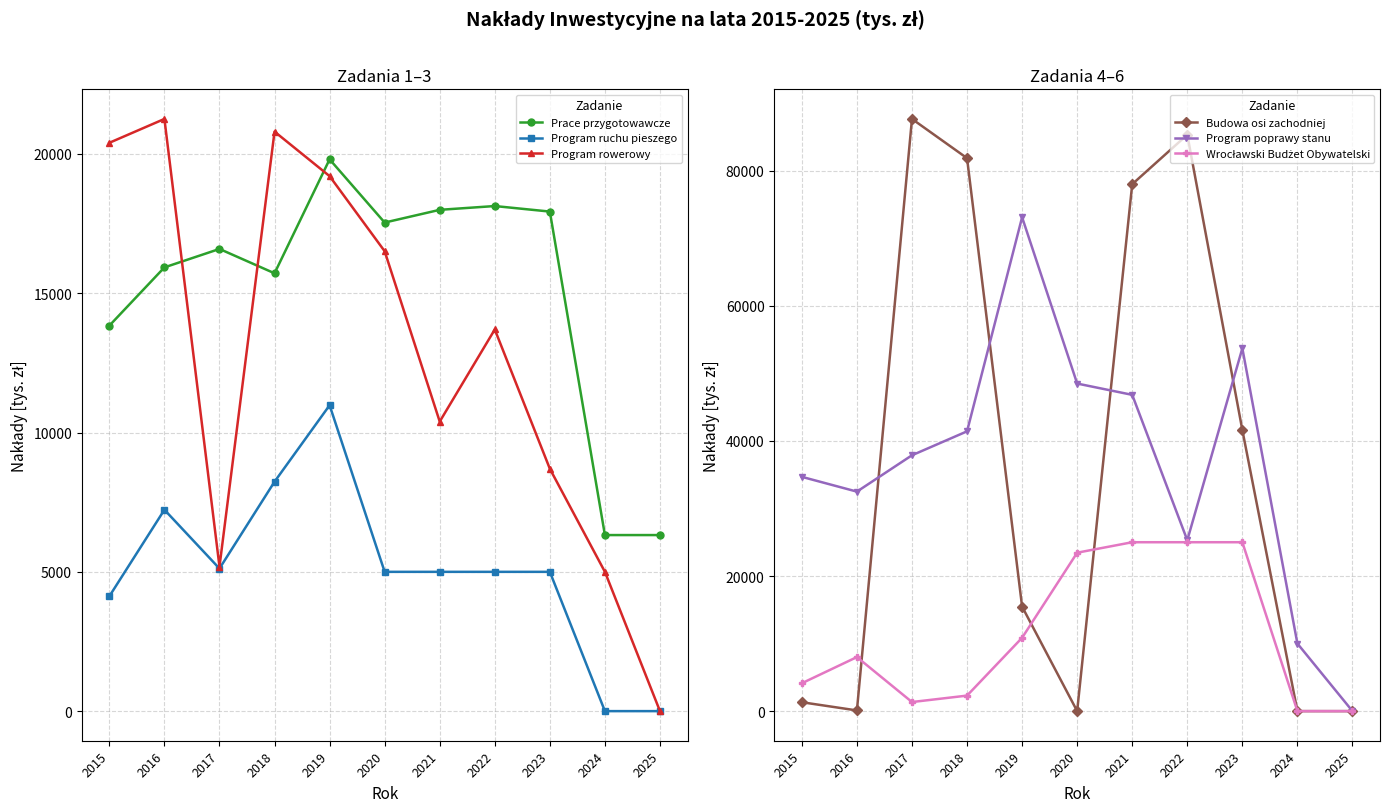

Reading right to left, transcribe all the data shown in this chart.

Prace przygotowawcze: 6320.0	6320.0	17932.6	18131.2	17995.3	17538.3	19808.0	15717.1	16591.0	15928.9	13837.7
Program ruchu pieszego: 0.0	0.0	5000.0	5000.0	5000.0	5000.0	10980.0	8236.0	5118.4	7228.7	4123.0
Program rowerowy: 0.0	5000.0	8700.0	13700.0	10394.0	16509.4	19204.7	20802.9	5187.0	21257.9	20401.9
Budowa osi zachodniej: 0.0	0.0	41607.0	85320.9	77998.6	0.0	15468.1	81852.0	87656.6	101.2	1316.5
Program poprawy stanu: 0.0	10000.0	53705.0	25300.0	46816.0	48487.9	73102.0	41415.5	37873.1	32491.4	34676.9
Wrocławski Budżet Obywatelski: 0.0	0.0	25000.0	25000.0	25000.0	23450.0	10855.5	2296.7	1344.4	7999.2	4128.0